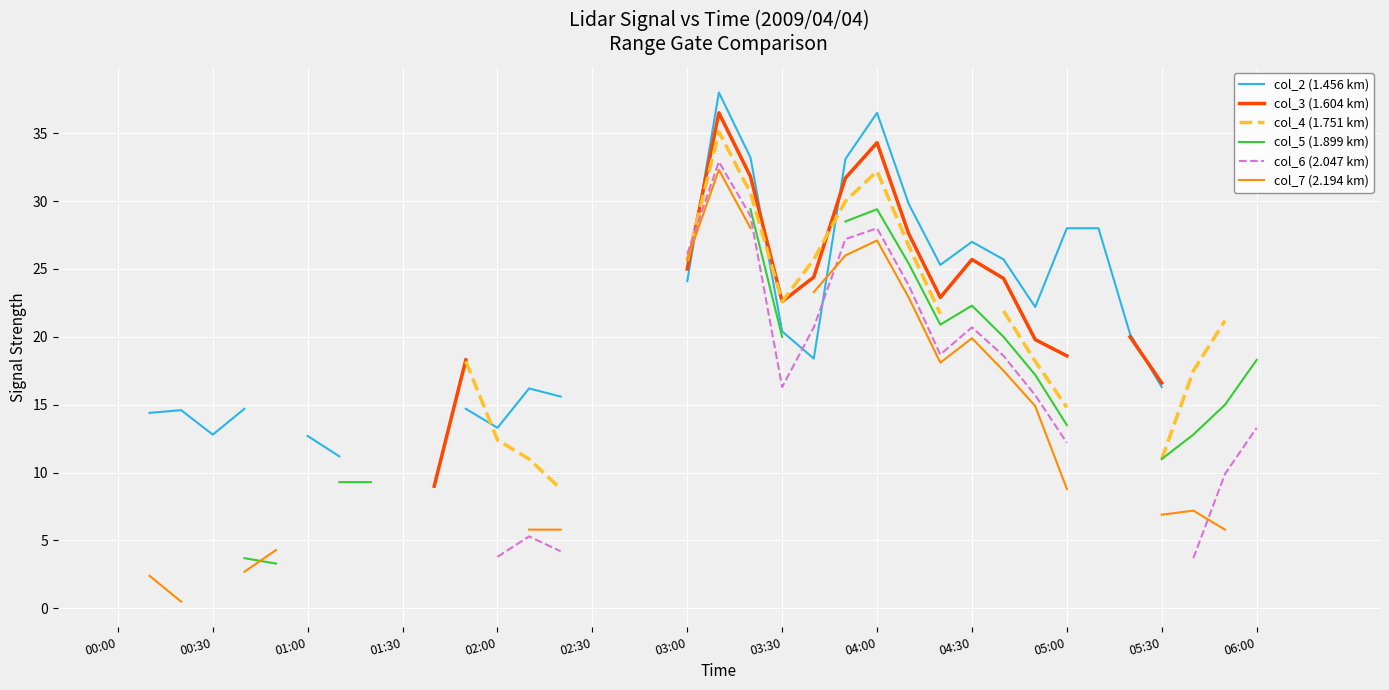

True or false: col_3 (1.604 km) and col_5 (1.899 km) cross at least once.

False